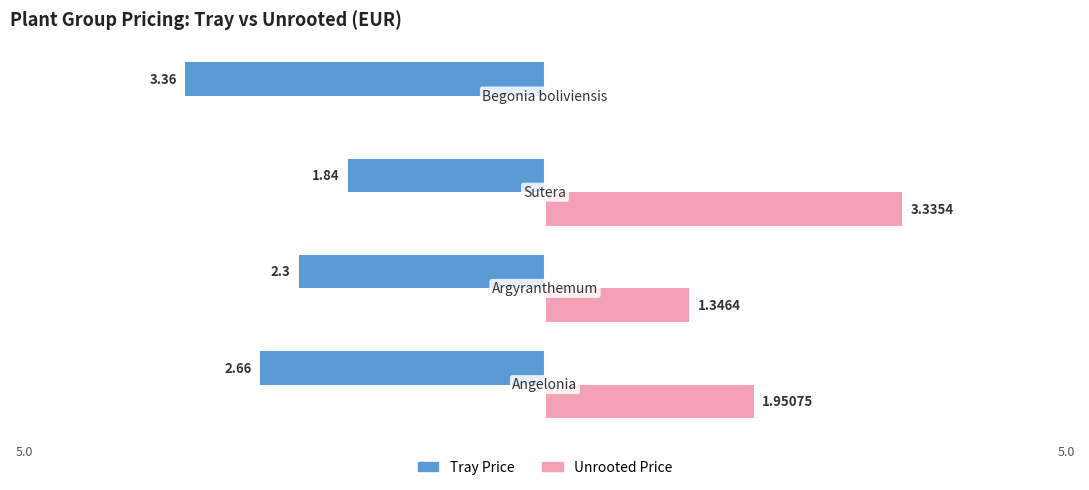

What are all the series names shown in the legend?

Tray Price, Unrooted Price